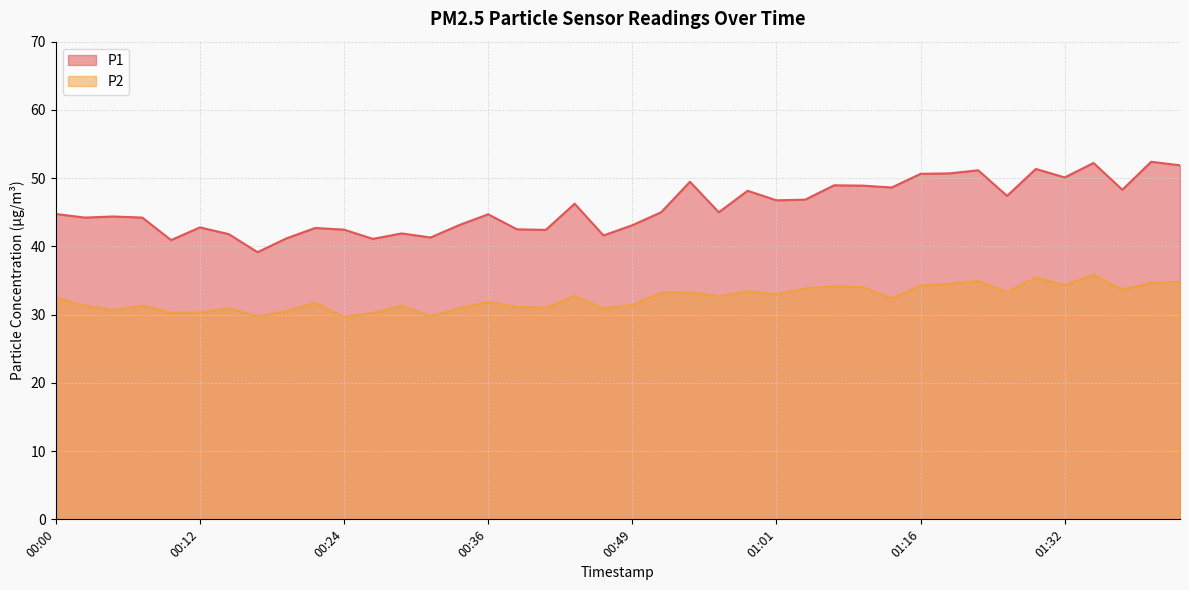

True or false: P2 has more than 0 interior local peaks.

True